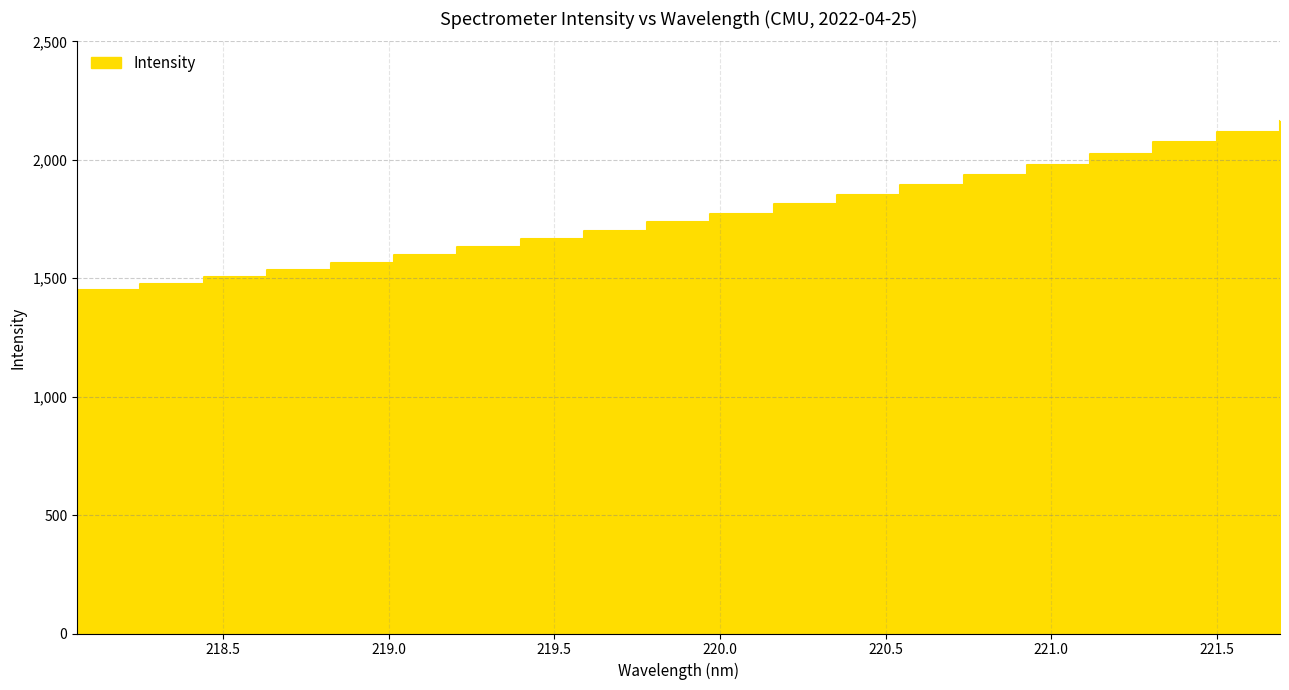

What is the label of the 18th point from the left?

221.3083